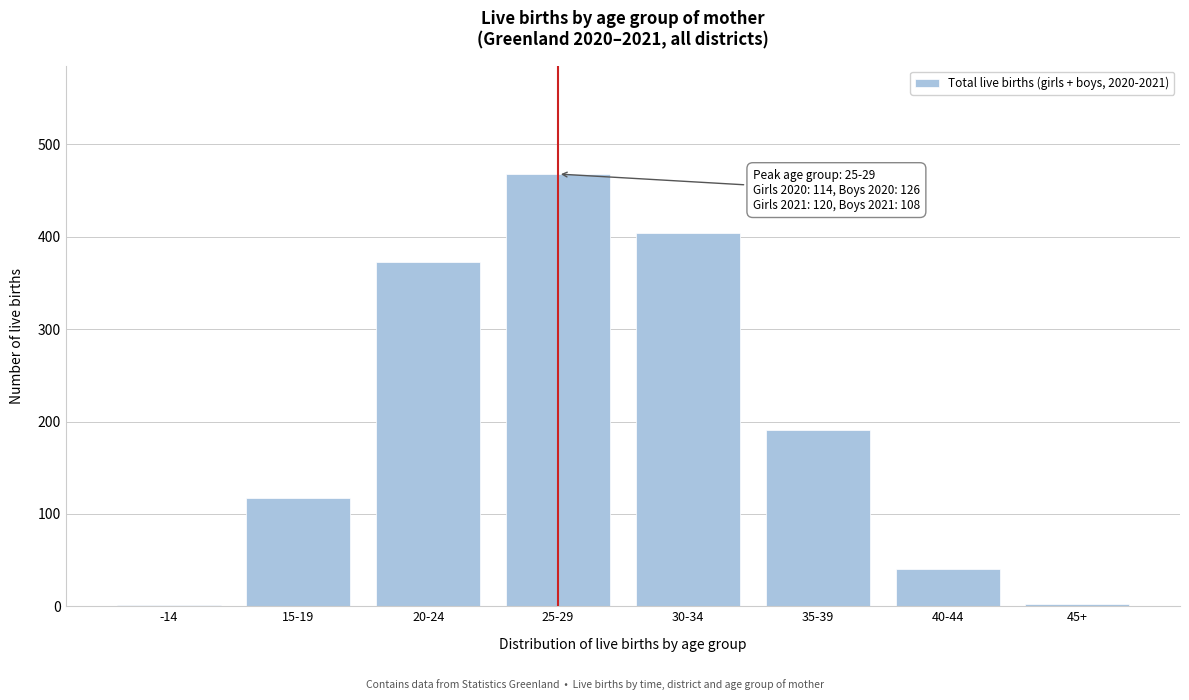

What is the greatest value displayed?

468